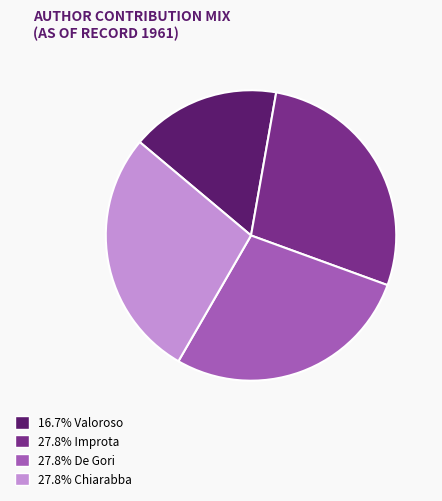

Combined, do 27.8% De Gori and 27.8% Improta account for over 50%?

Yes